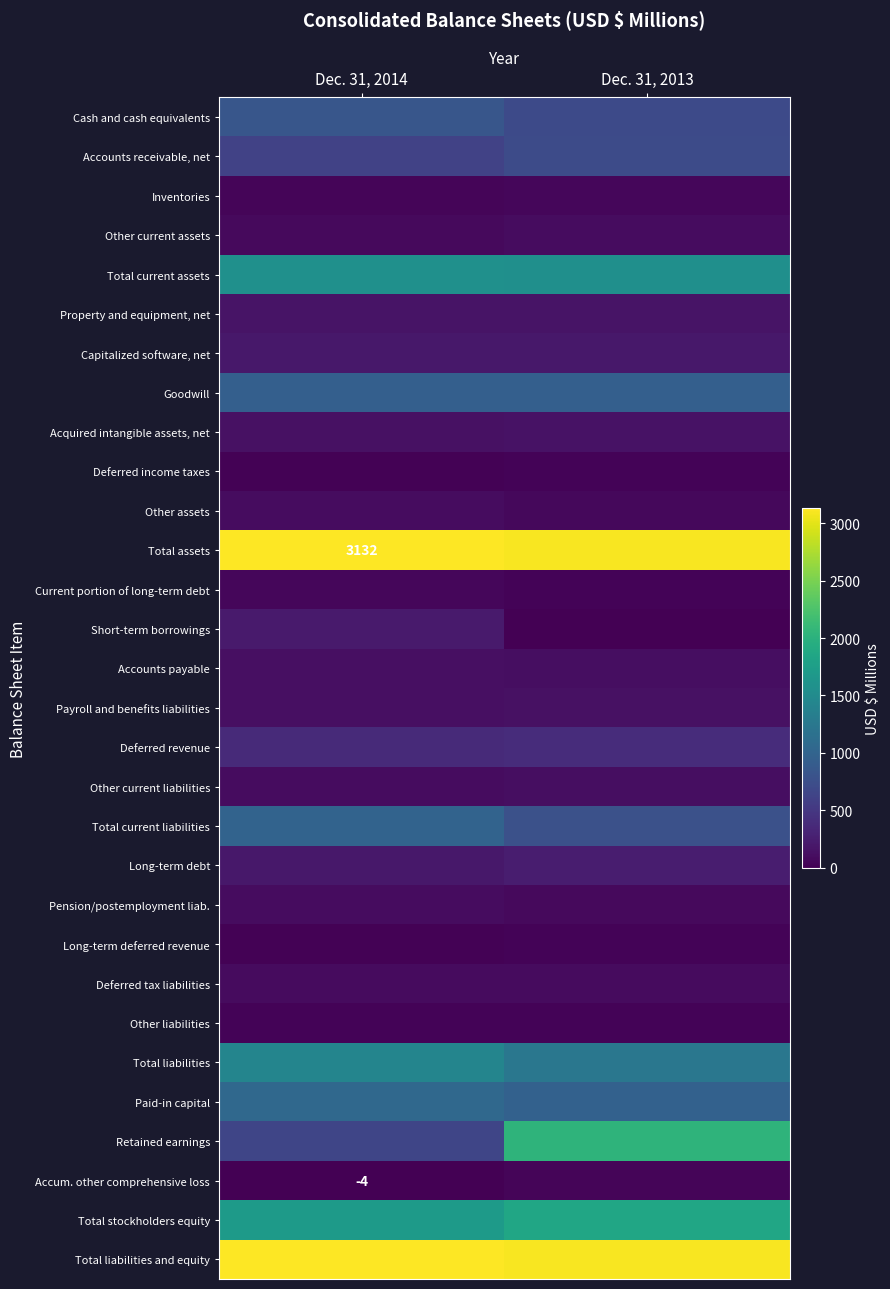

What is the difference between the Pension/postemployment liab. values at Dec. 31, 2014 and Dec. 31, 2013?

23